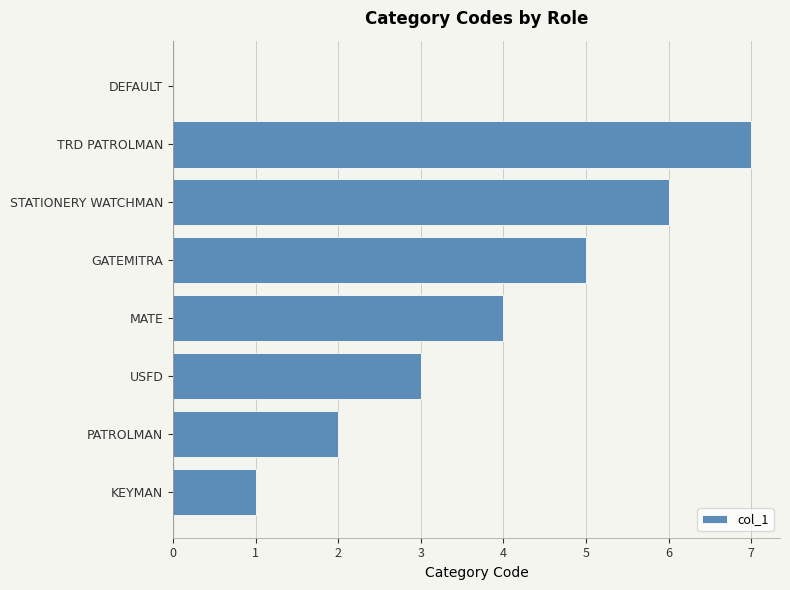

At which category does the chart reach its peak across all series?

TRD PATROLMAN